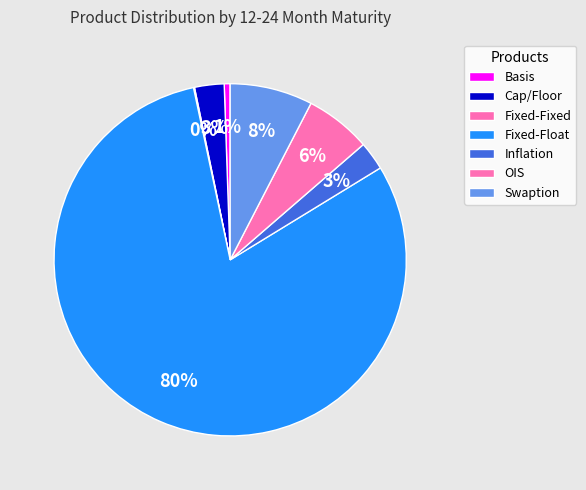

How much of the chart is everything except Fixed-Fixed?

99.9%